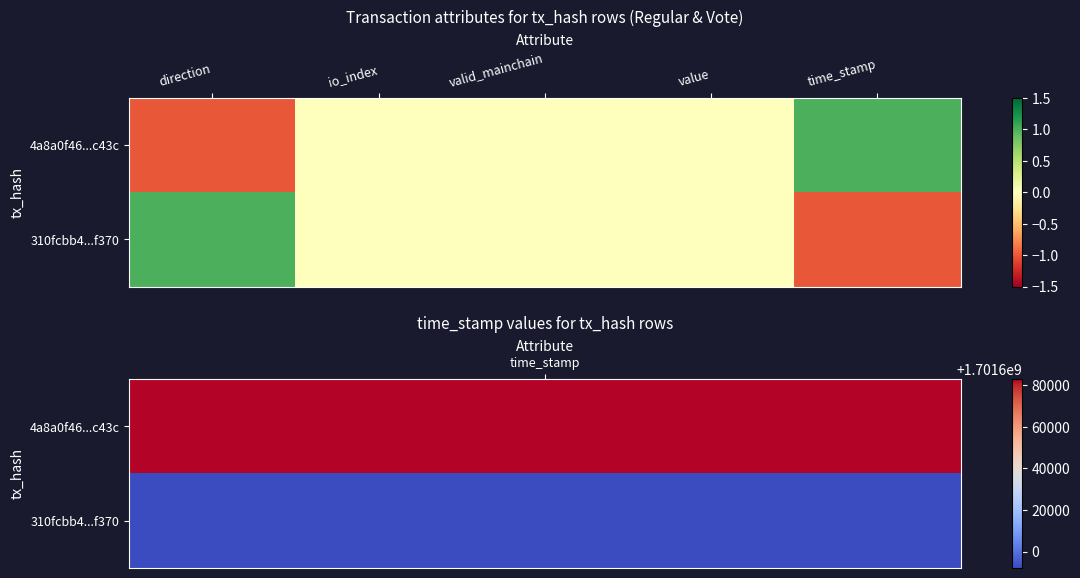

Reading left to right, transcribe all the data shown in this chart.

4a8a0f46...c43c: direction=-1	io_index=0	valid_mainchain=0	value=0	time_stamp=1
310fcbb4...f370: direction=1	io_index=0	valid_mainchain=0	value=0	time_stamp=-1